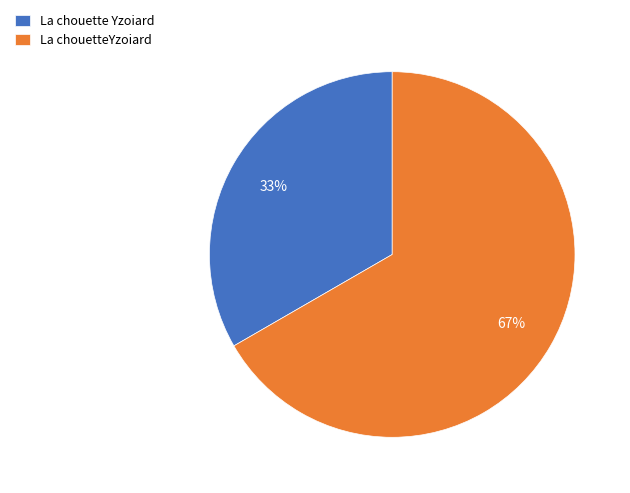

Which category has the biggest portion of the pie?

La chouetteYzoiard